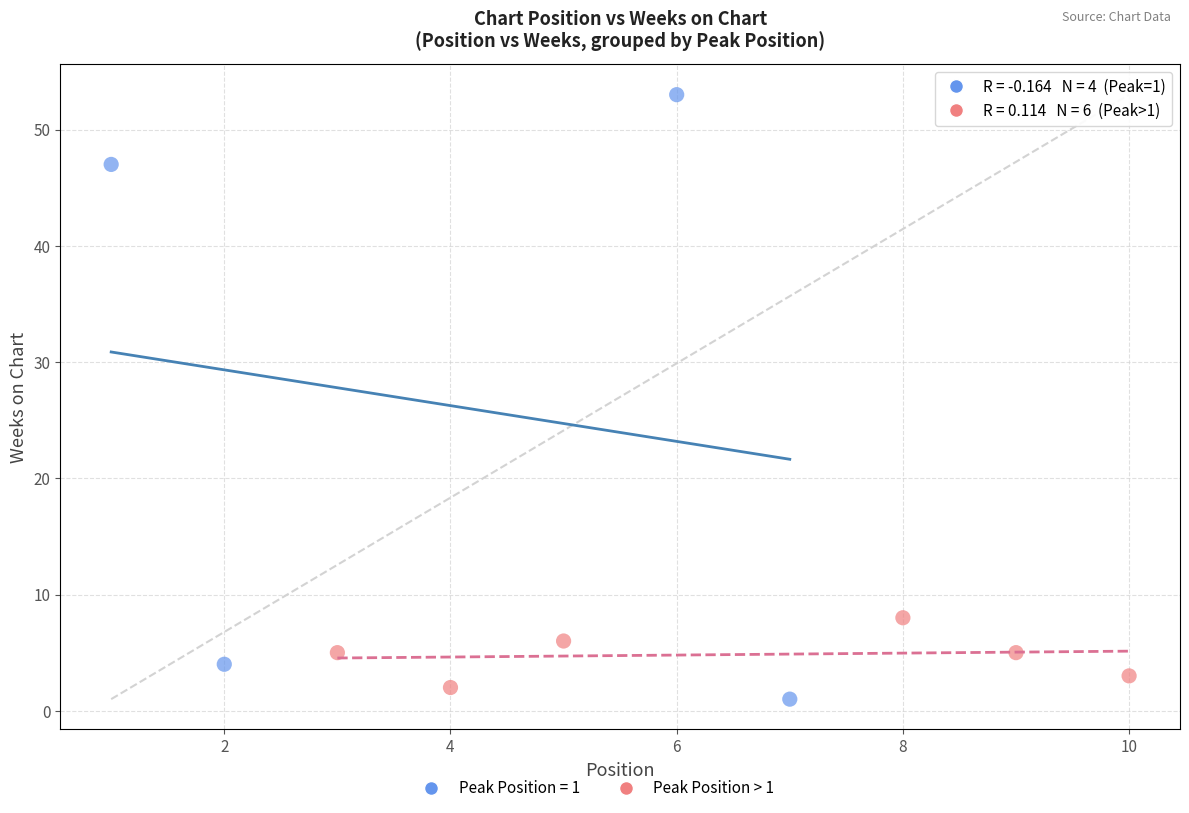

Which series has the largest Y range (max minus min)?

Peak Position = 1